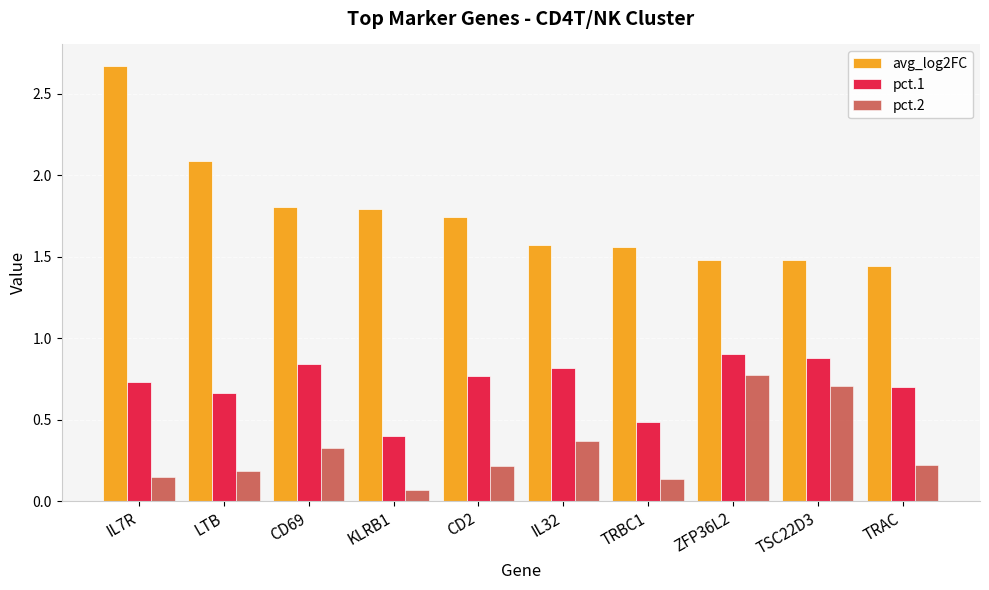

The pct.1 series shows 0.4 at CD69. True or false?

False